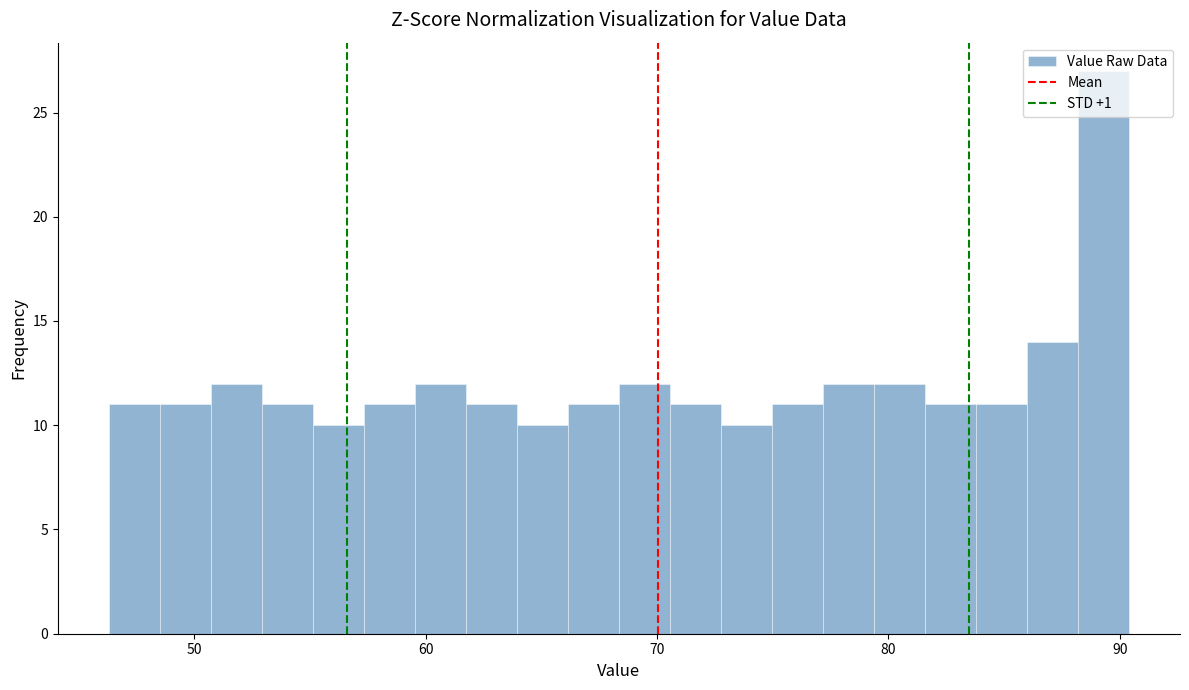

Around what value on the x-axis is the tallest bar? Give the approximate position of its centre, as read against the axis.

89